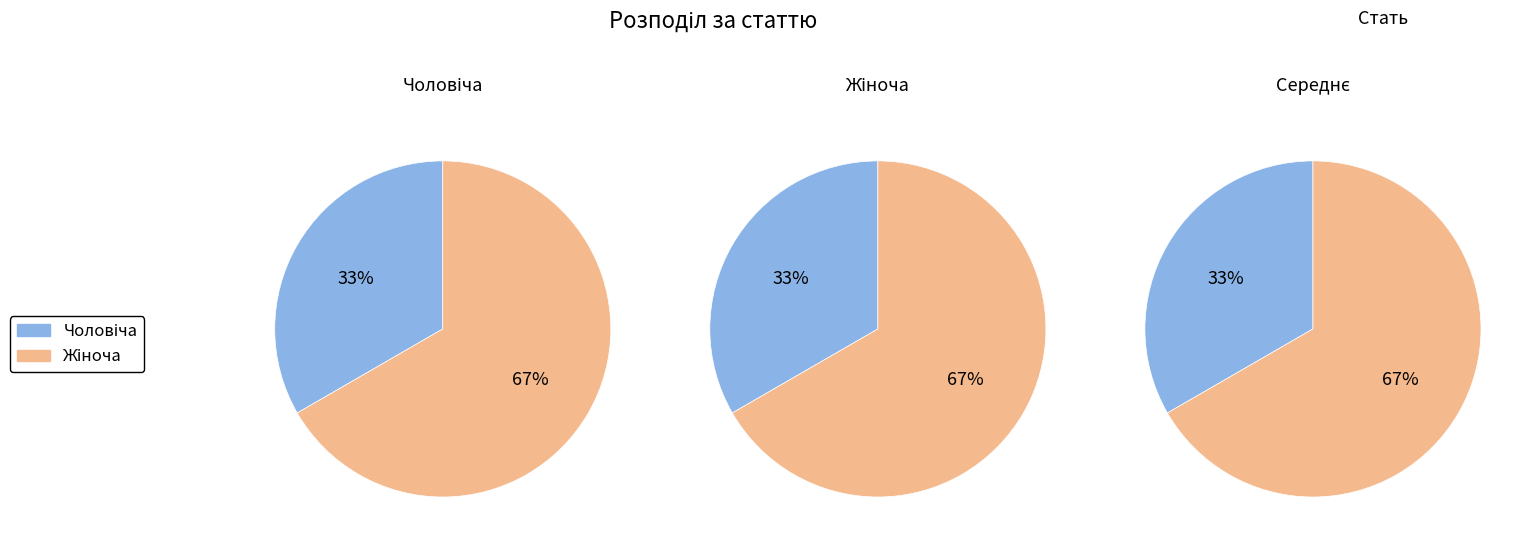

To the nearest percent, what is the difference between the largest and smallest slice percentages?

33%